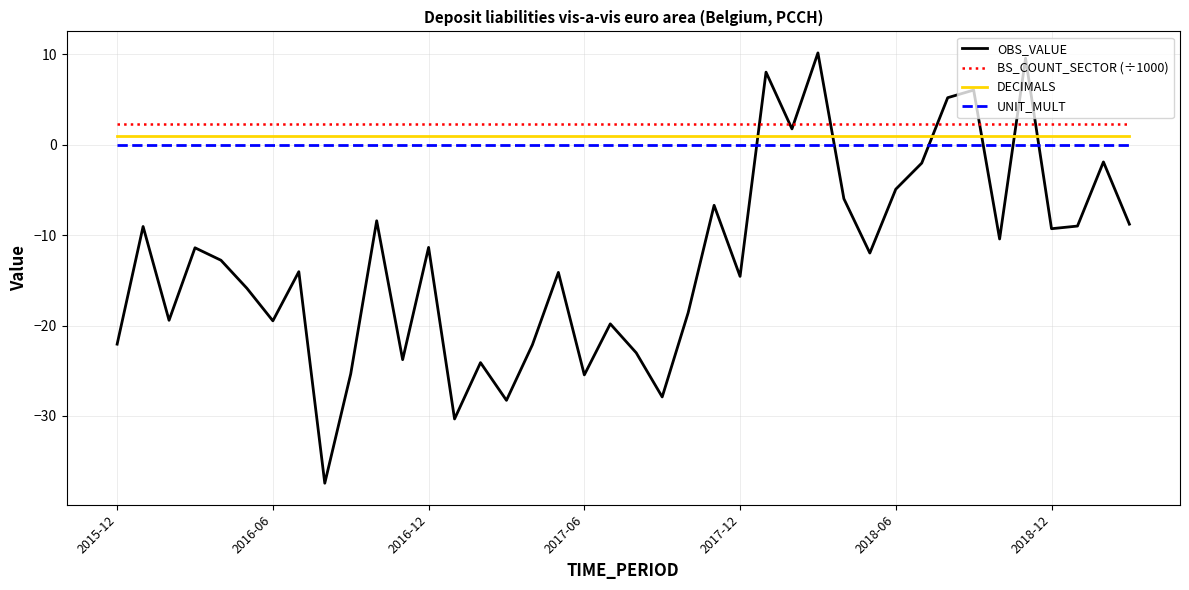

Which series has the largest range (max minus min)?

OBS_VALUE